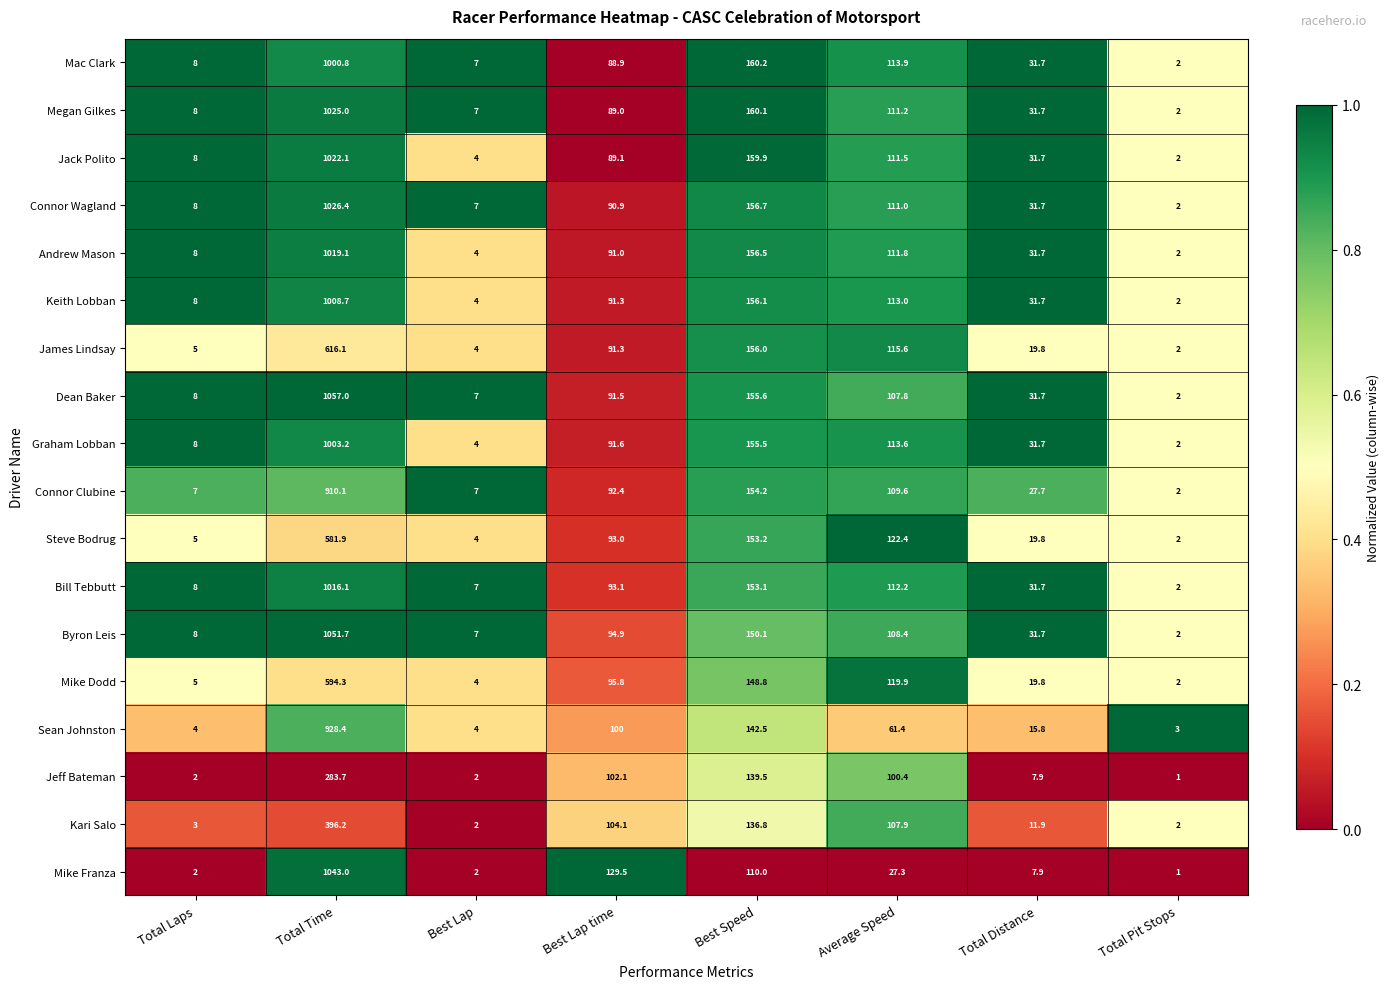

Which series changed the most between Best Lap and Best Speed?

Jack Polito